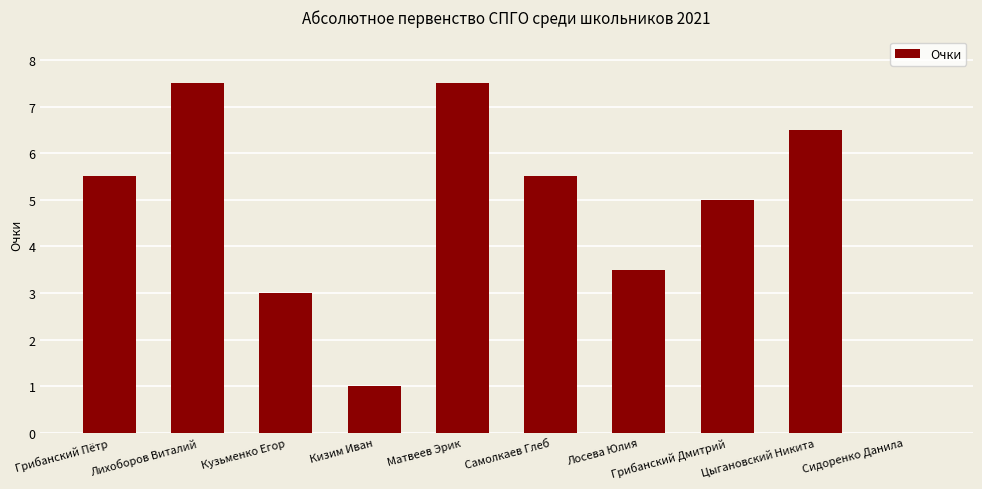

Approximately how many times larger is the value at Лосева Юлия compared to Цыгановский Никита?

0.5